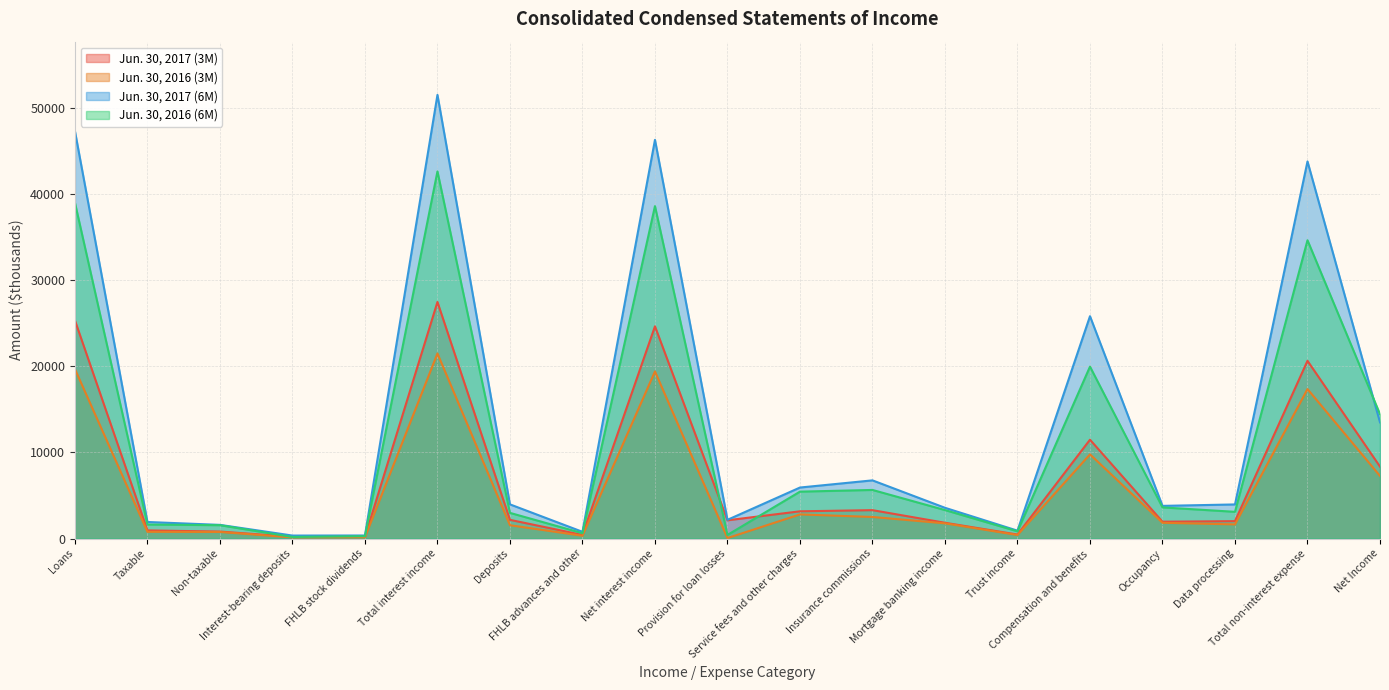

What is the total value across all series at Taxable?

5269